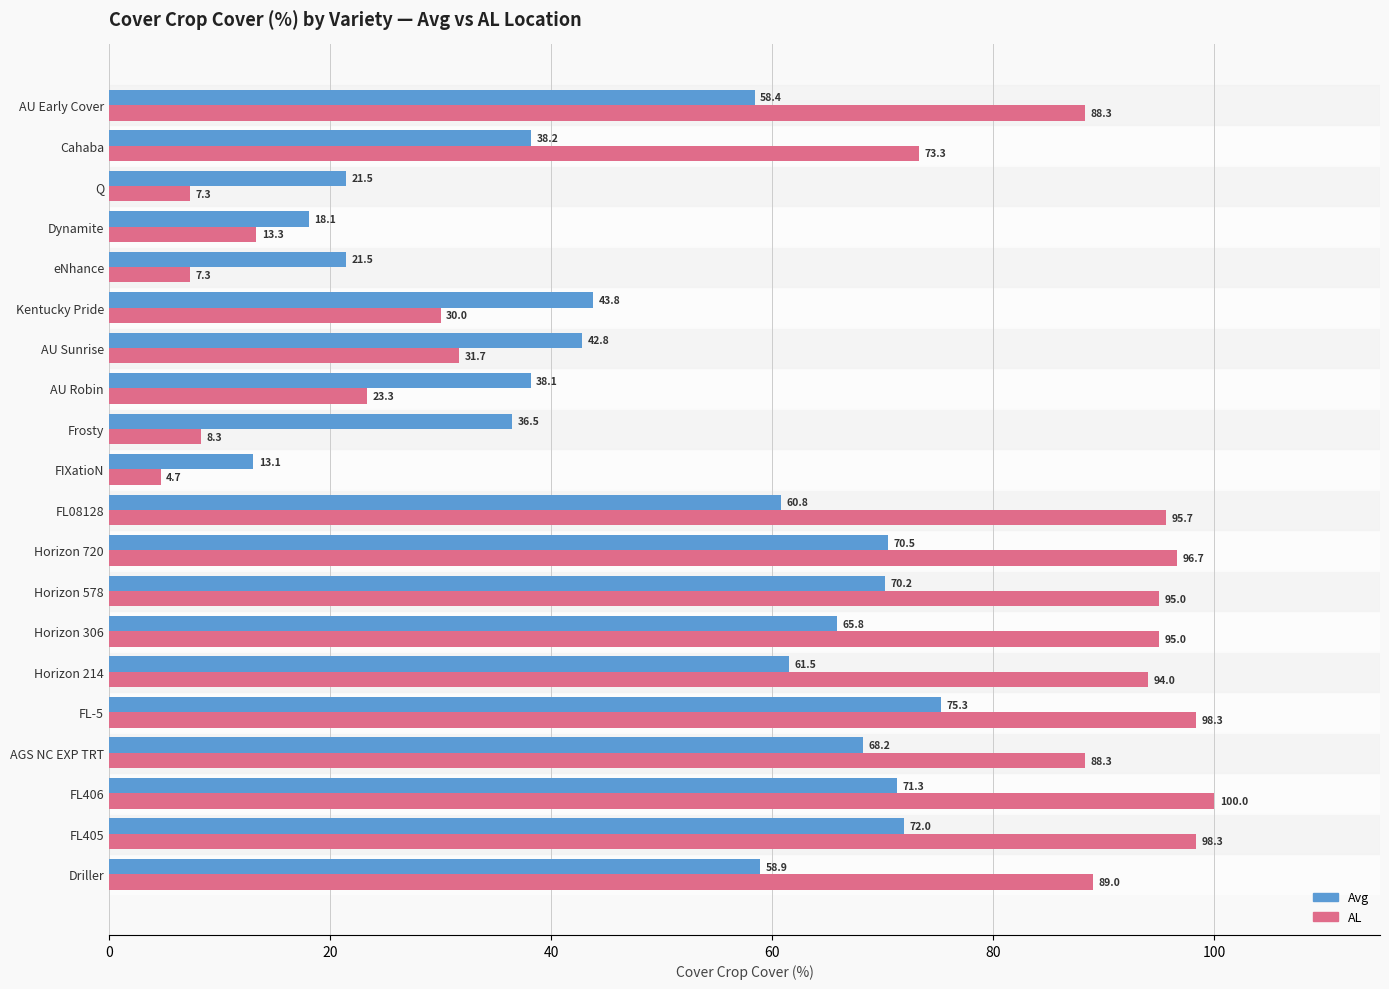

Which series has the widest spread of values?

AL